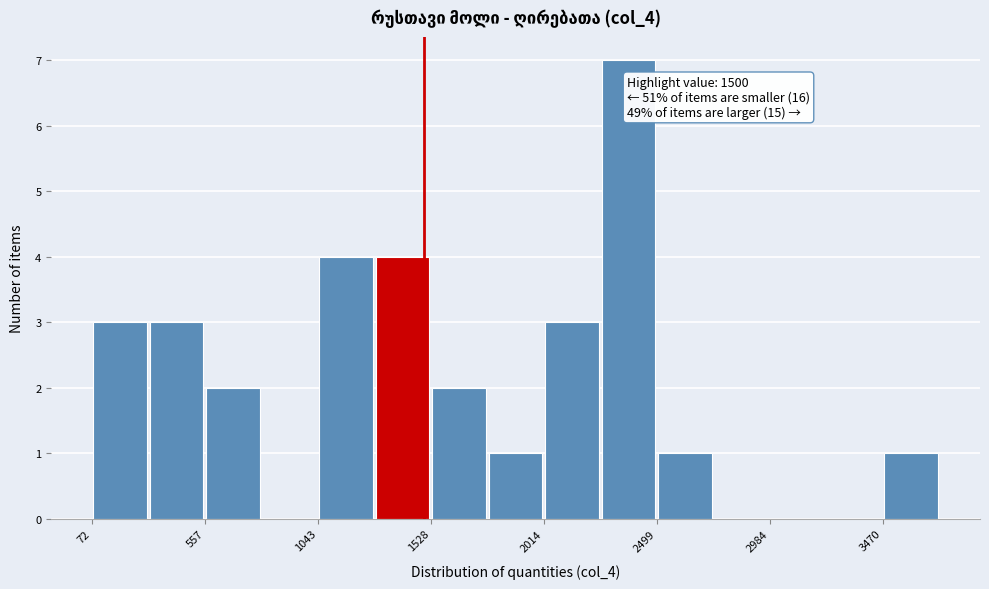

Over which range of the x-axis is the bar tallest?

2250 to 2500